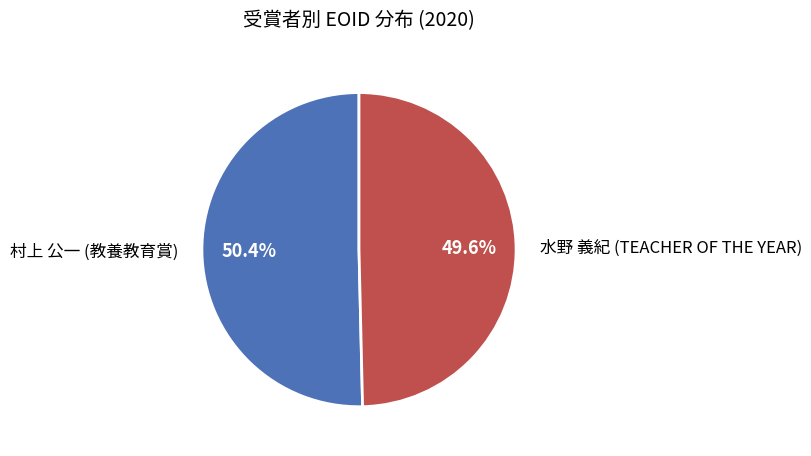

Count the number of slices in the pie.

2